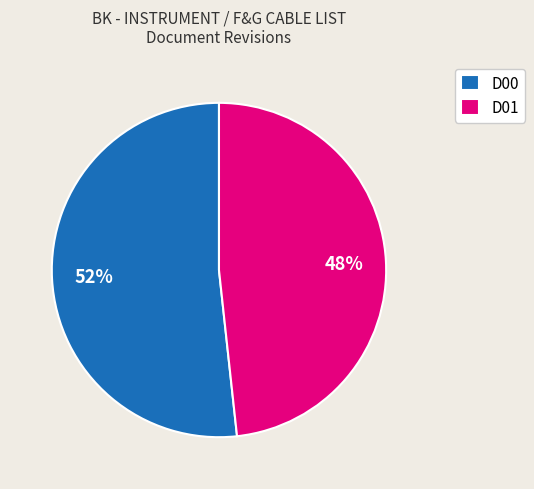

To the nearest percent, what portion does D00 represent?

52%